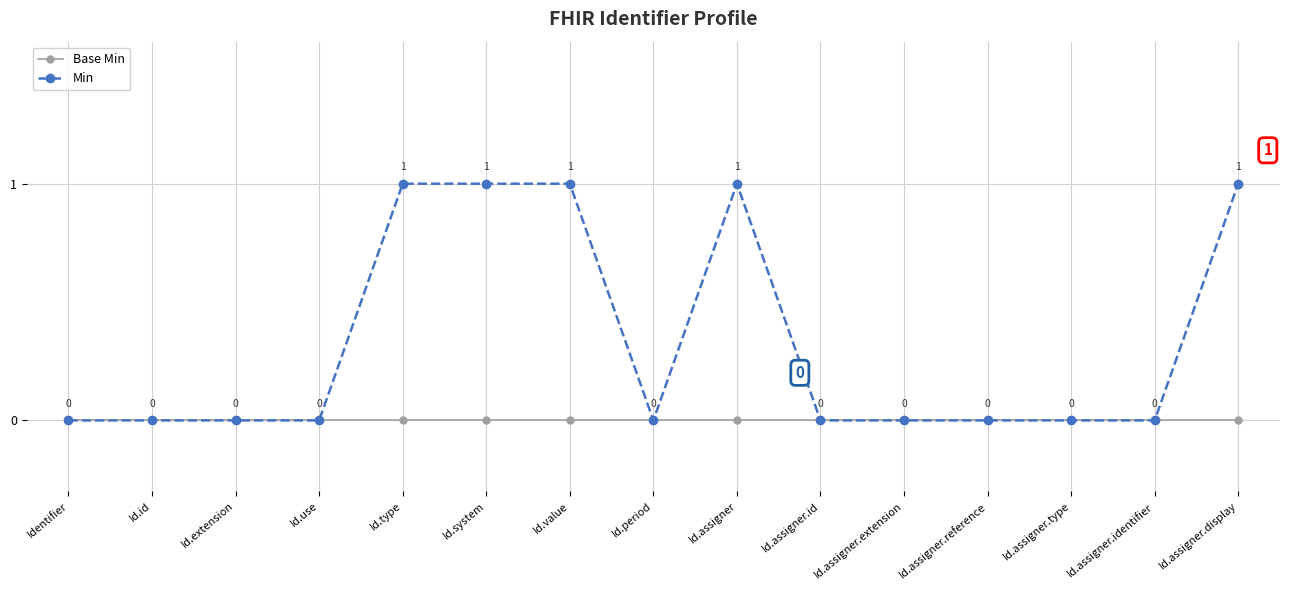

Which series has the largest total across all categories?

Min